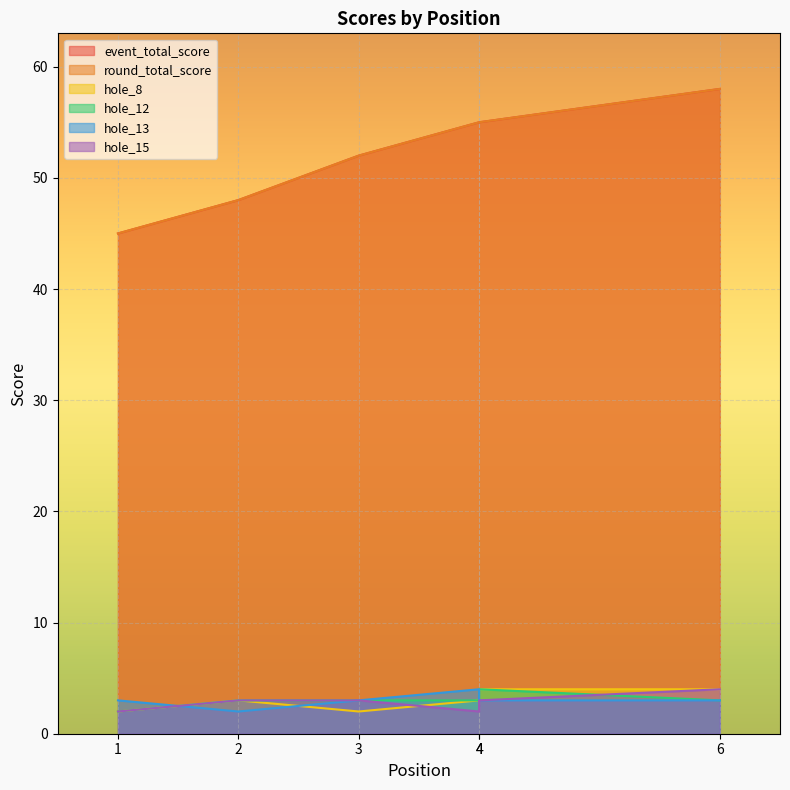

Which series ends up on top after the final intersection of hole_13 and hole_12?

hole_12